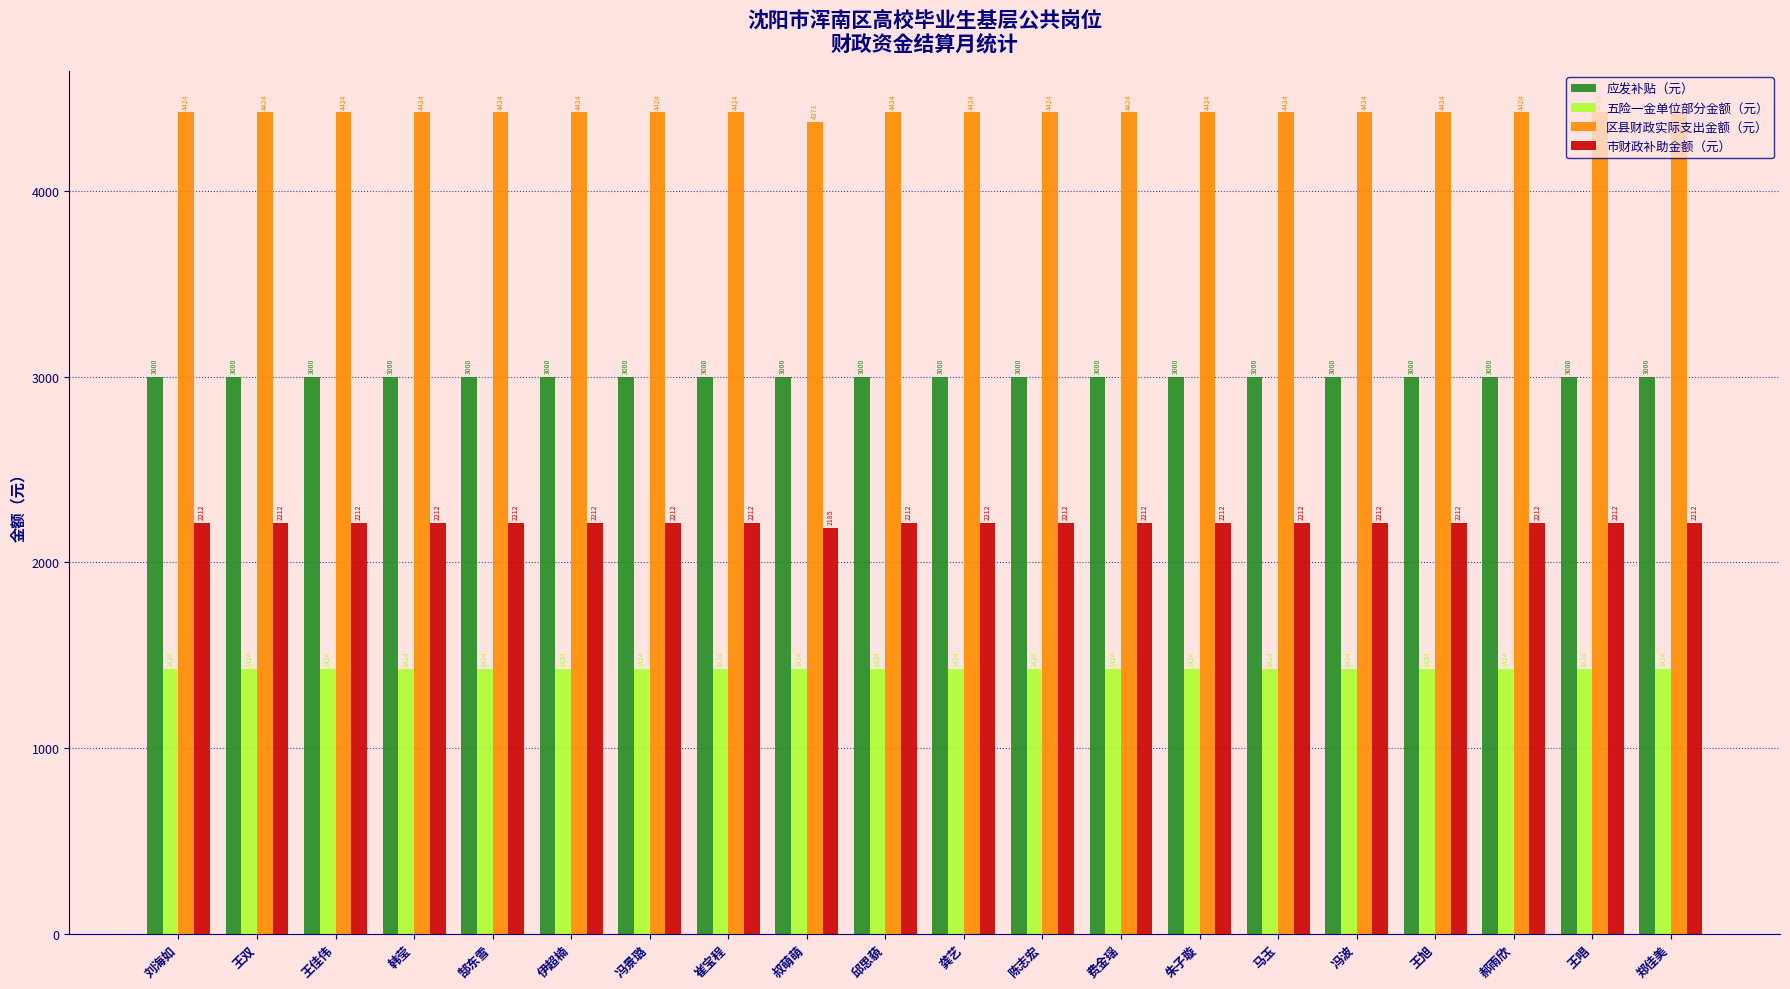

What is the label of the 18th bar from the left?

郝雨欣